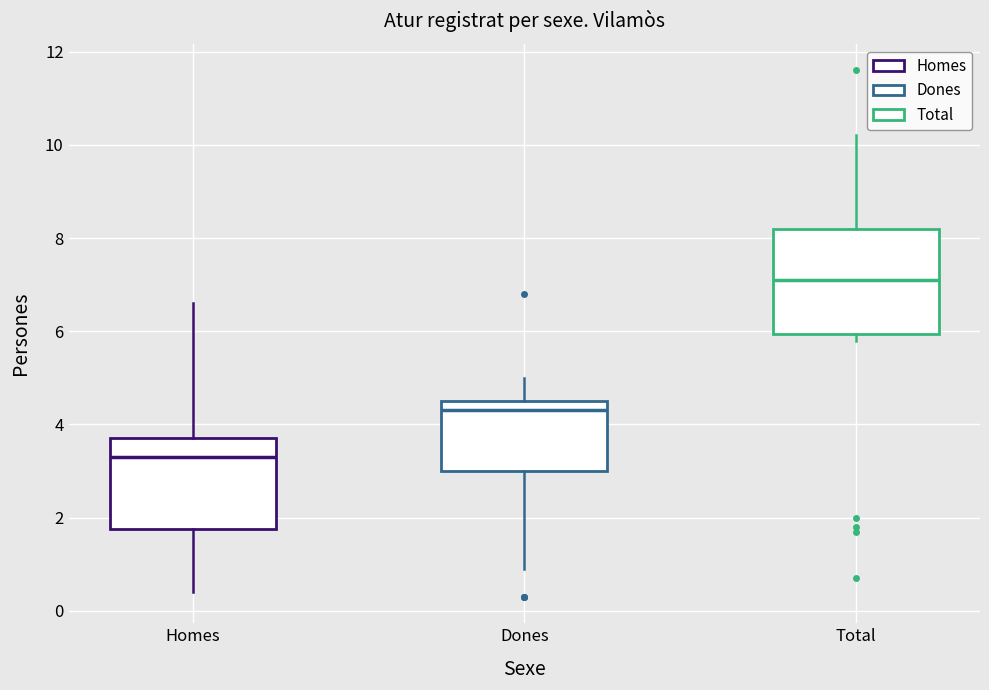

Reading left to right, read every box against the y-axis: the position of its median line, the range the box covers, and the ends of its whiskers. The values are not printed on the chart, so give them approximately, as read against the axis.

Homes: median 3.4, box 1.8 to 3.8, whiskers 0.4 to 6.6
Dones: median 4.4, box 3.0 to 4.6, whiskers 1.0 to 5.0
Total: median 7.2, box 6.0 to 8.2, whiskers 5.8 to 10.2